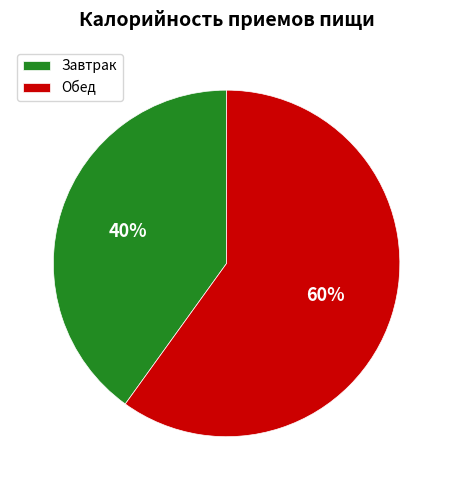

To the nearest percent, what is the difference between the largest and smallest slice percentages?

20%